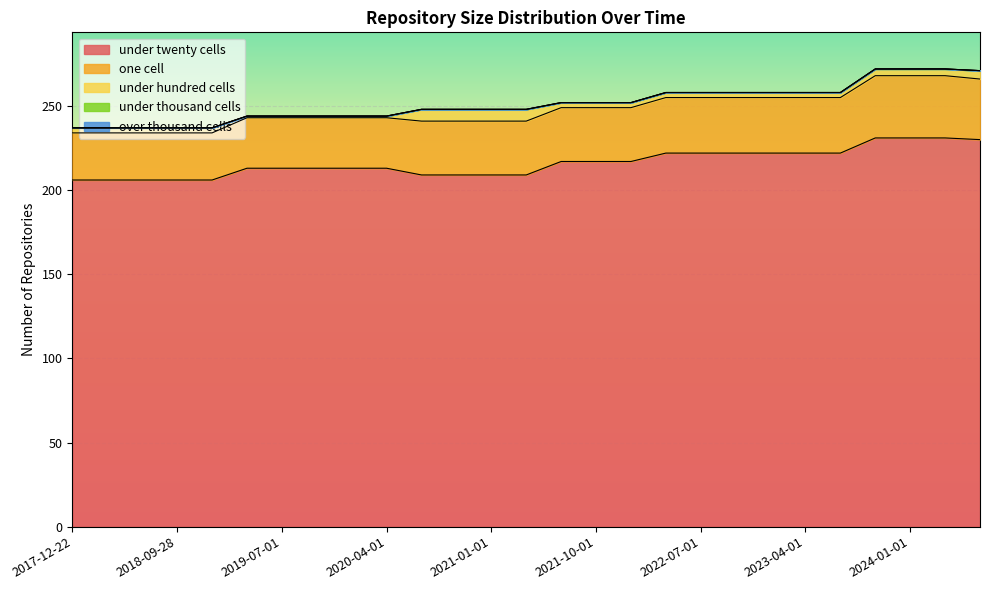

True or false: under_hundred_cells has more than 1 points higher than both neighbors.

False